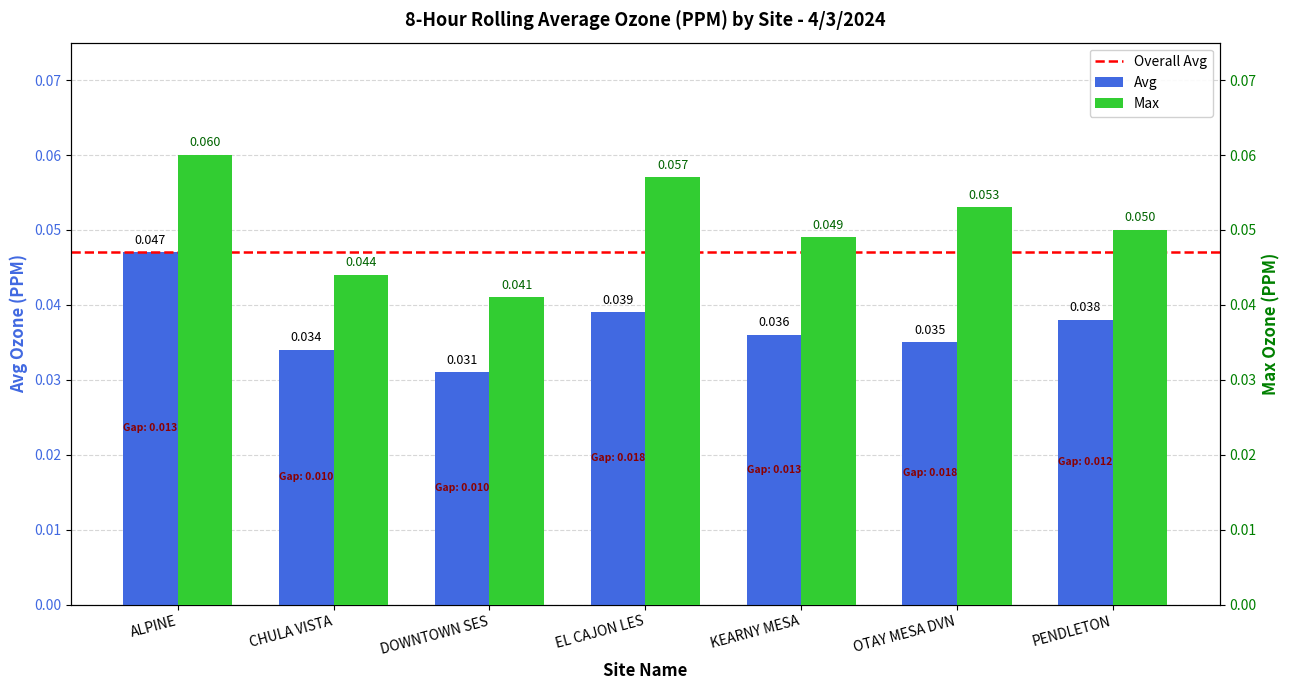

The value of Avg at CHULA VISTA is 0.0. True or false?

True